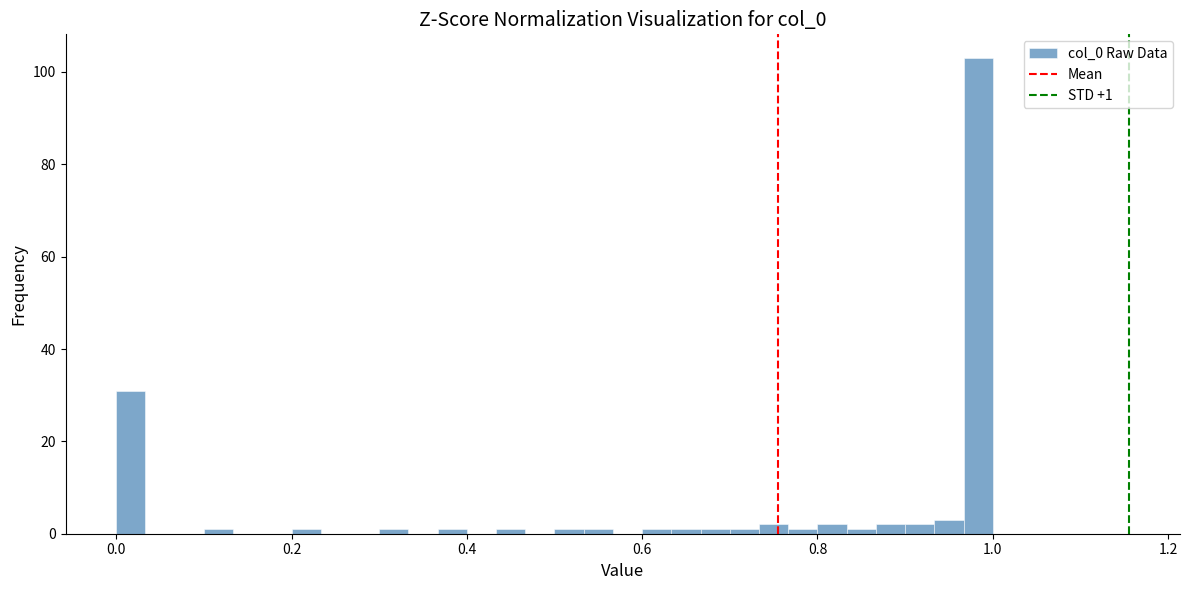

Read against the x-axis, roughly where is the centre of the tallest bar?

0.98